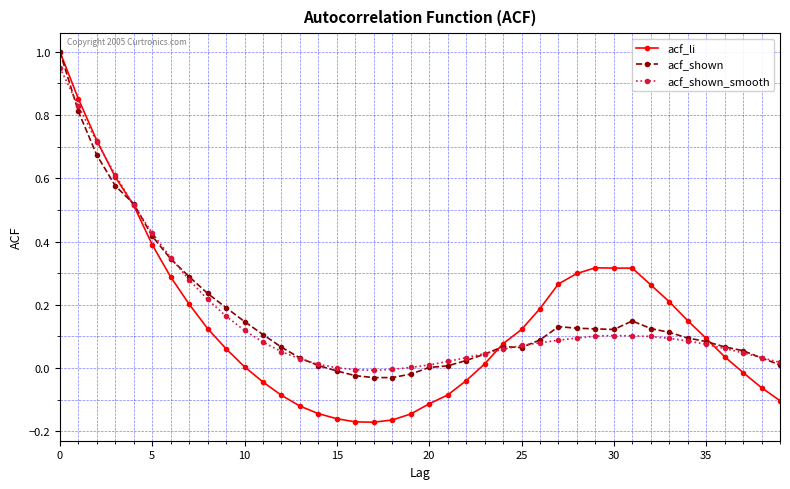

Which series has the widest spread of values?

acf_li